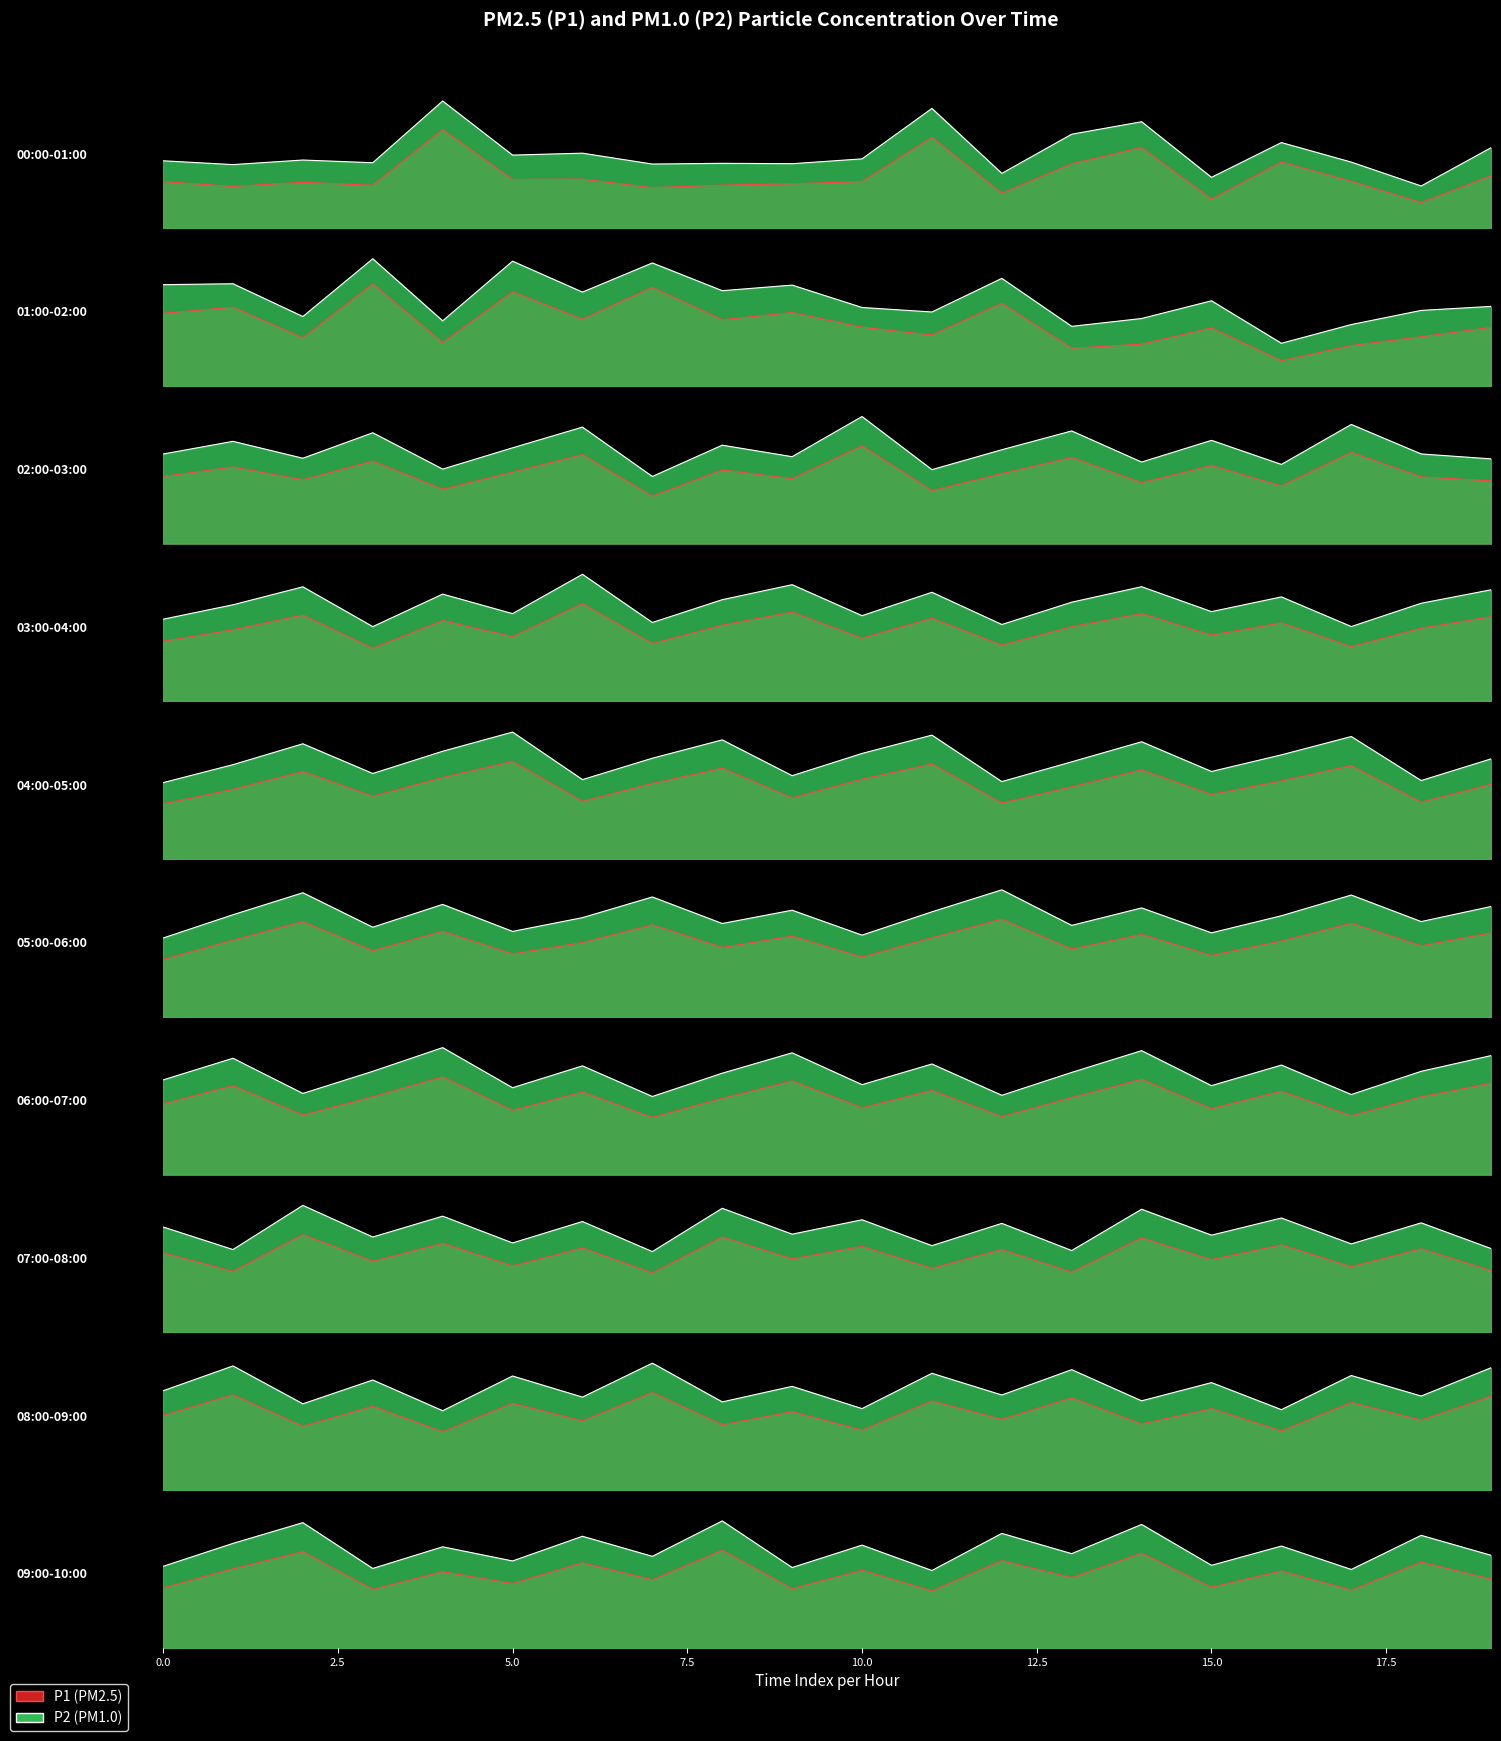

What is the value of the 20th point from the left?

9.5